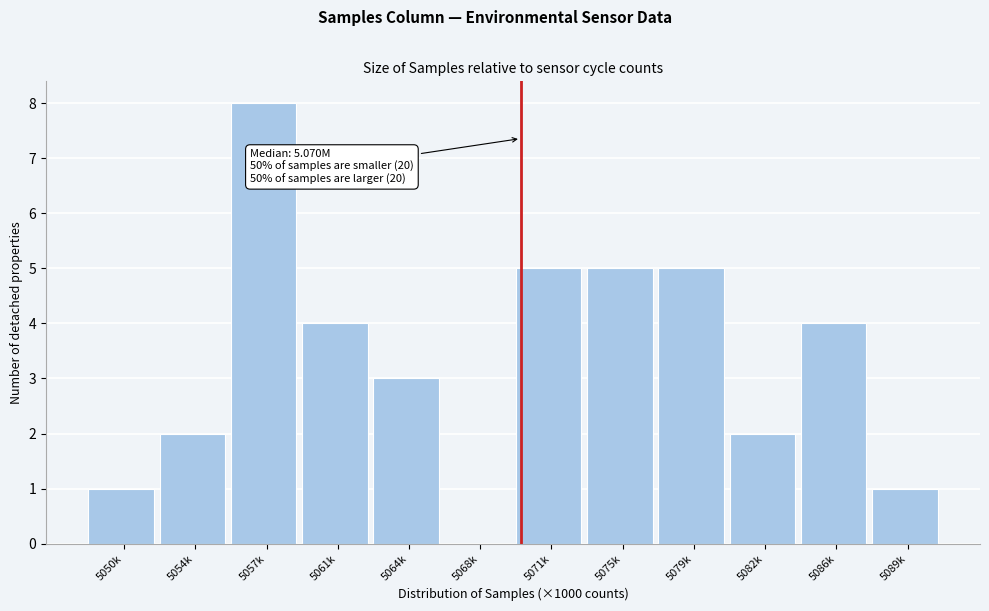

Reading left to right, list all the values displayed in this chart.

5050k=1	5054k=2	5057k=8	5061k=4	5064k=3	5068k=0	5071k=5	5075k=5	5079k=5	5082k=2	5086k=4	5089k=1